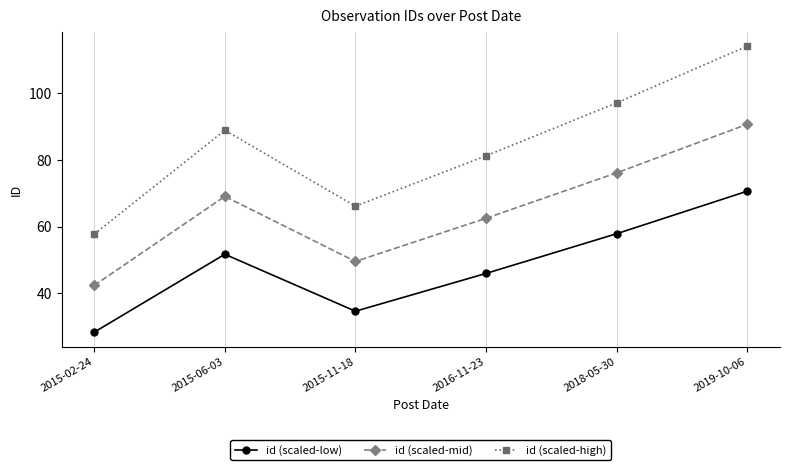

List the labels in order of id (scaled-low) value, largest first.

2019-10-06, 2018-05-30, 2015-06-03, 2016-11-23, 2015-11-18, 2015-02-24